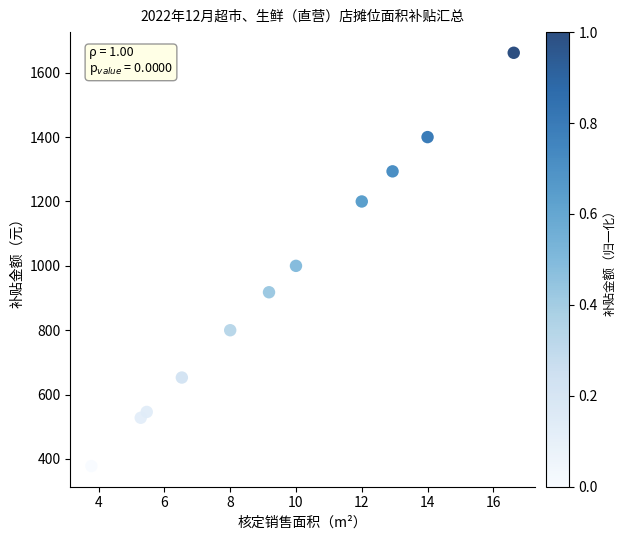

What Y value in the scatter plot is closest to 1020?

1000.0